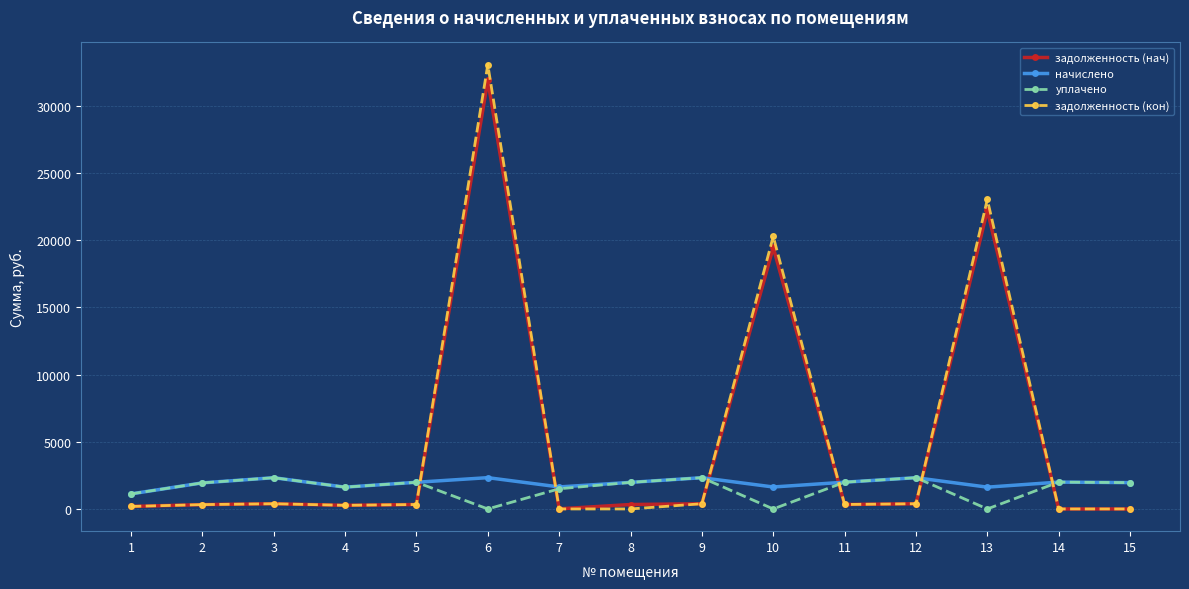

What is the difference between the начислено values at 1 and 7?

518.3